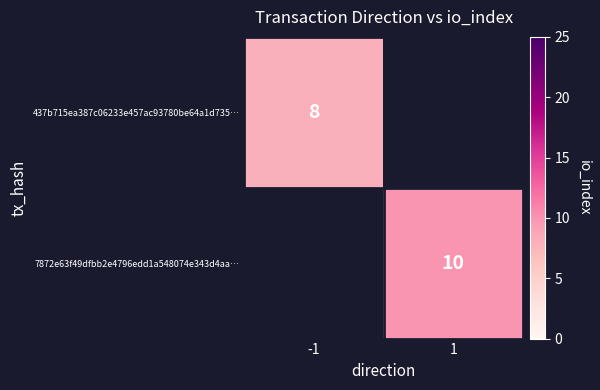

The value of 7872e63f49dfbb2e4796edd1a548074e343d4aa… at 1 is 10. True or false?

True